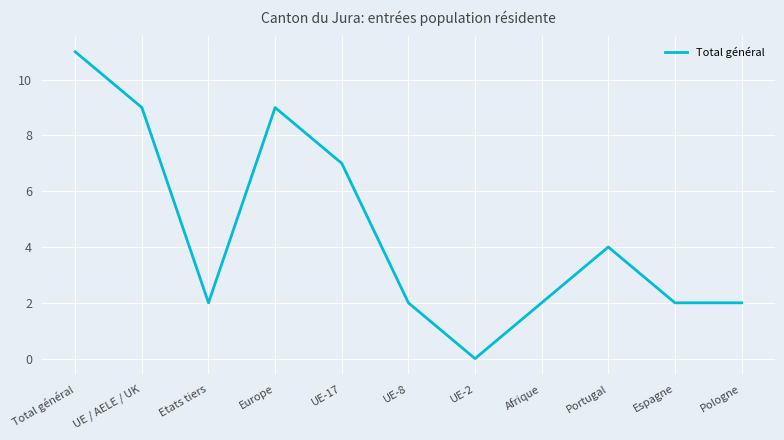

What is the difference between the maximum and minimum values?

11